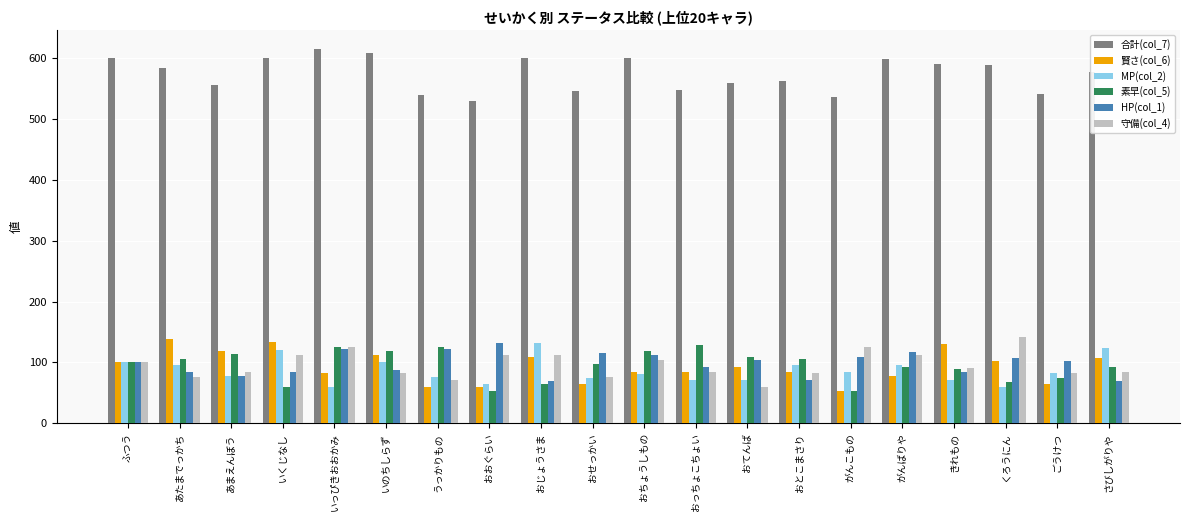

What is the difference between the highest and lowest values at あまえんぼう?

479